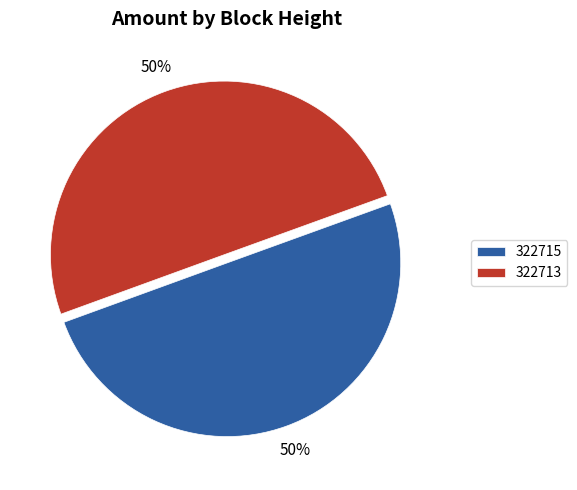

Approximately how many times larger is the value at 322715 compared to 322713?

1.0